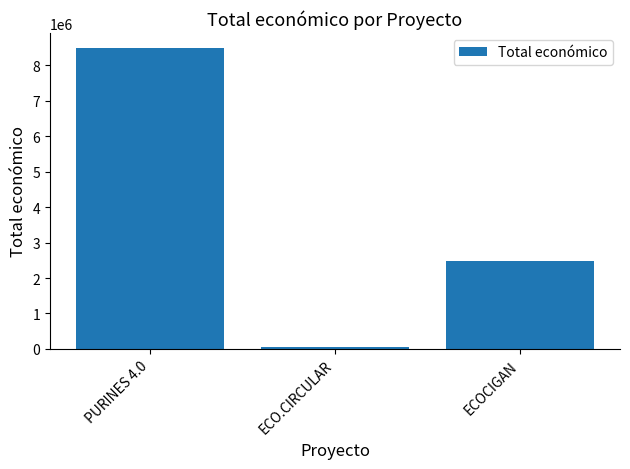

How many values are between 42845 and 8484999?

3